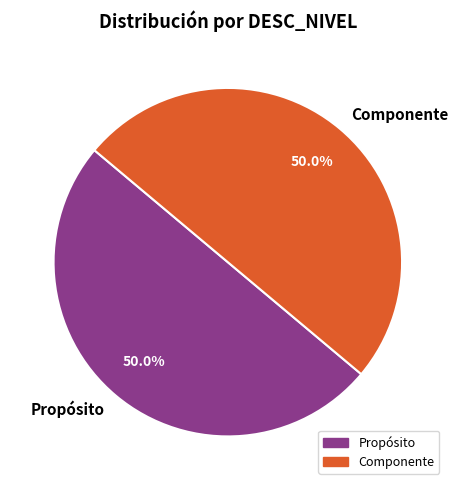

What portion of the pie excludes Componente?

50.0%